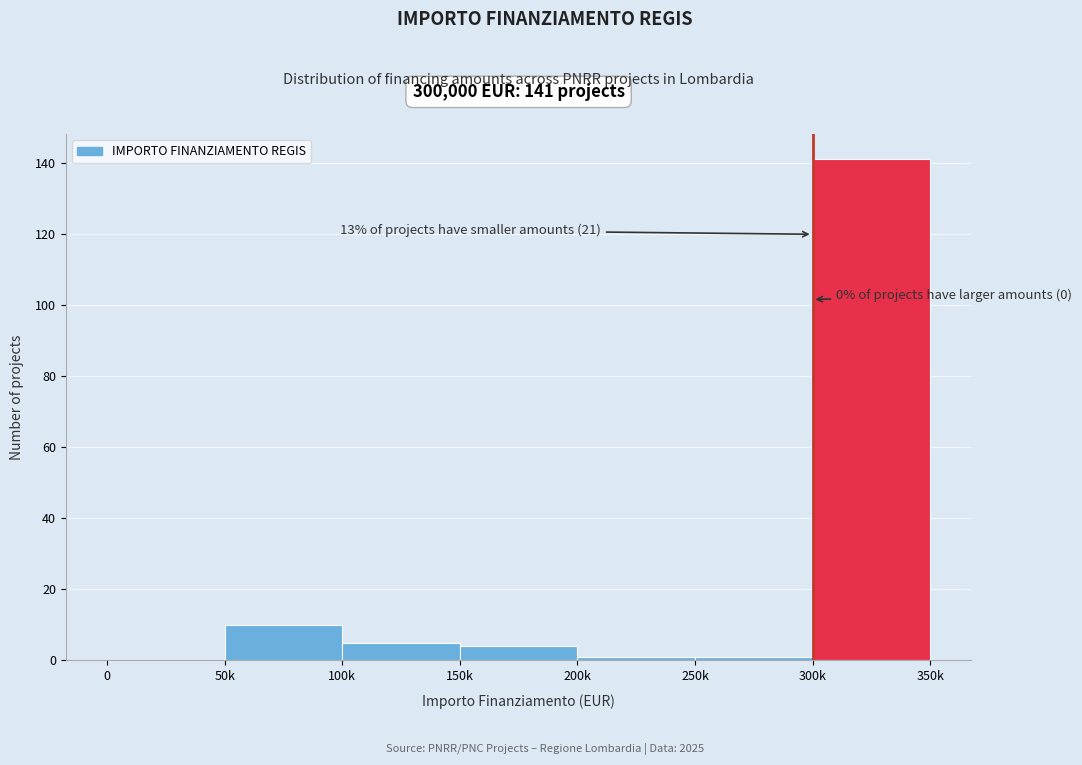

Reading right to left, what are all the values shown in this chart?

300k=141	250k=1	200k=1	150k=4	100k=5	50k=10	0=0